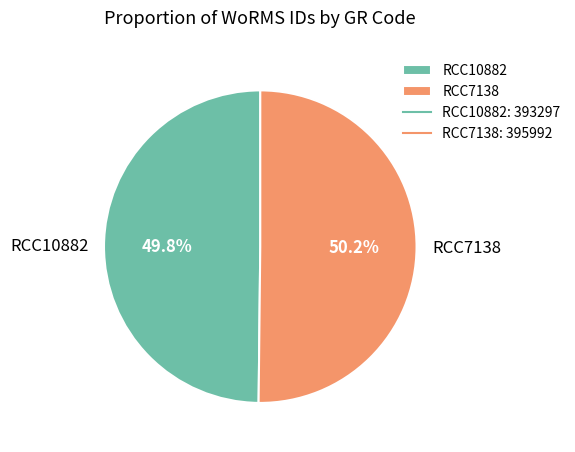

Is the sum of RCC10882 and RCC7138 greater than half?

Yes